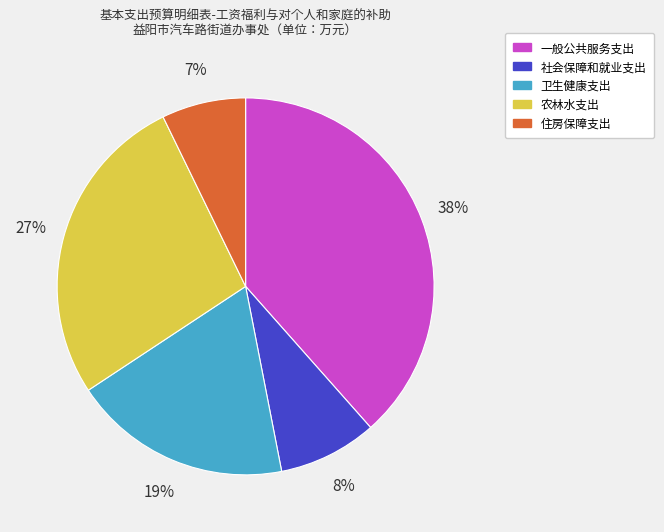

Which has a higher value, 一般公共服务支出 or 社会保障和就业支出?

一般公共服务支出